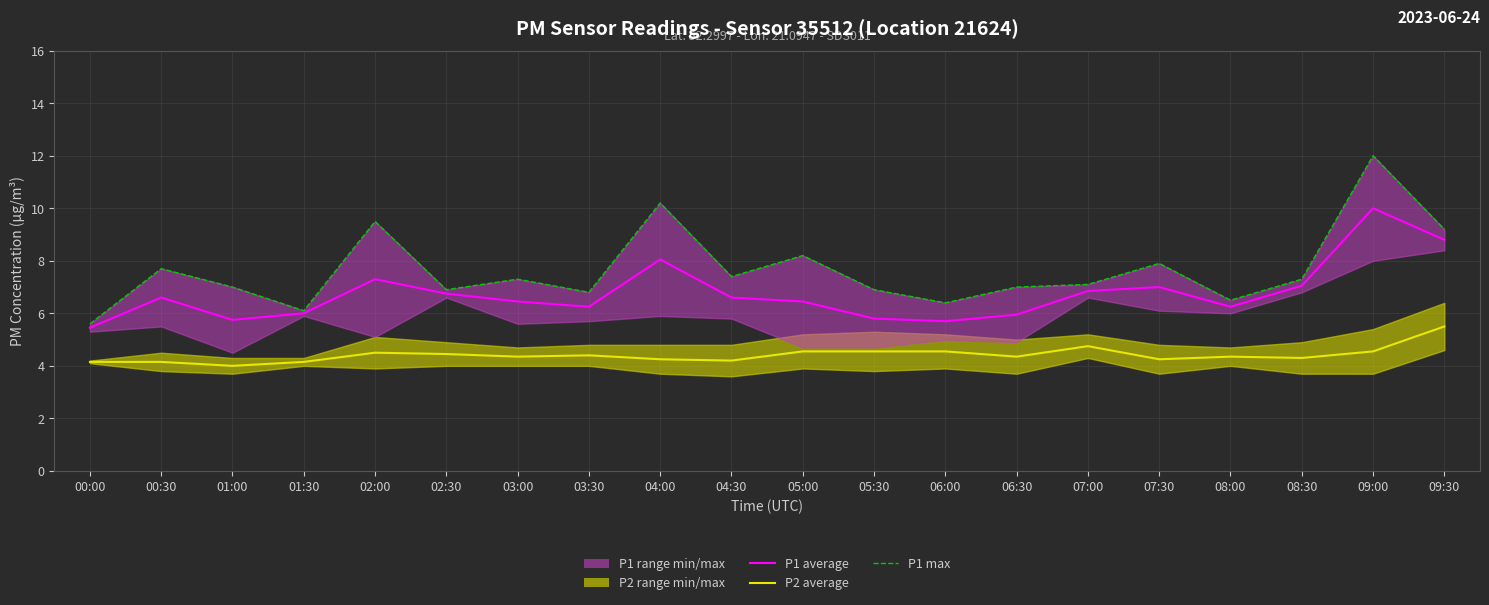

How many values in the P1 average series are below 6?

5